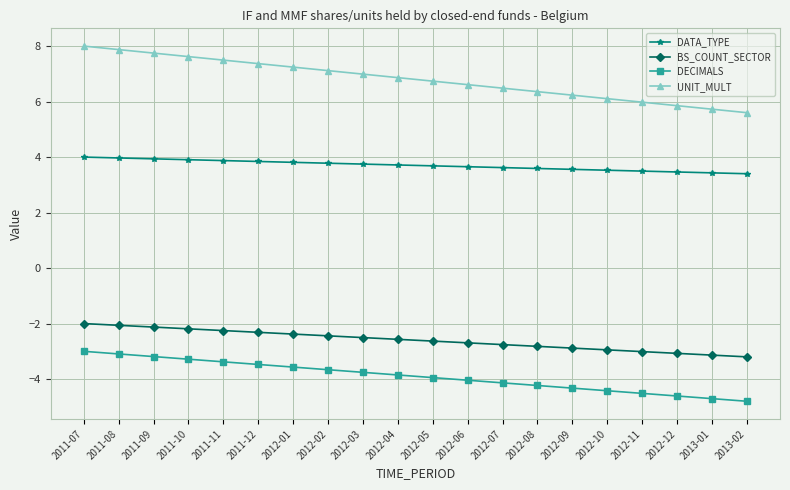

Which series has the largest total across all categories?

UNIT_MULT